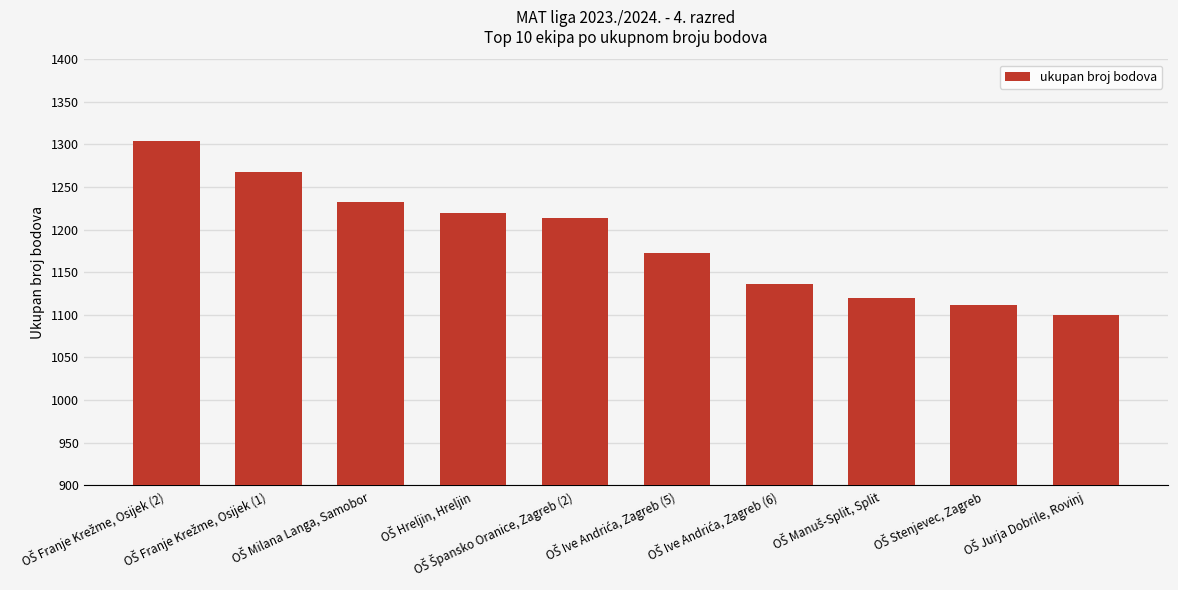

What is the value of the 4th bar from the left?

1220